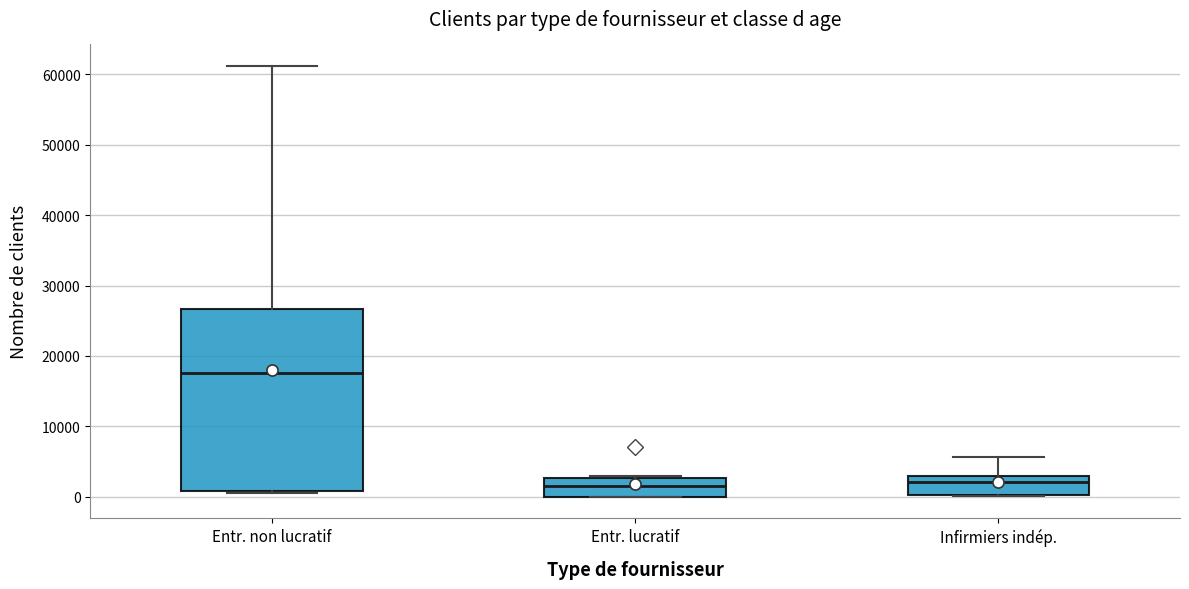

Reading left to right, read every box against the y-axis: the position of its median line, the range the box covers, and the ends of its whiskers. The values are not printed on the chart, so give them approximately, as read against the axis.

Entr. non lucratif: median 18000, box 1000 to 27000, whiskers 0 to 61000
Entr. lucratif: median 1000, box 0 to 3000, whiskers 0 to 3000 (just above the box's upper edge)
Infirmiers indép.: median 2000, box 0 to 3000, whiskers 0 to 6000